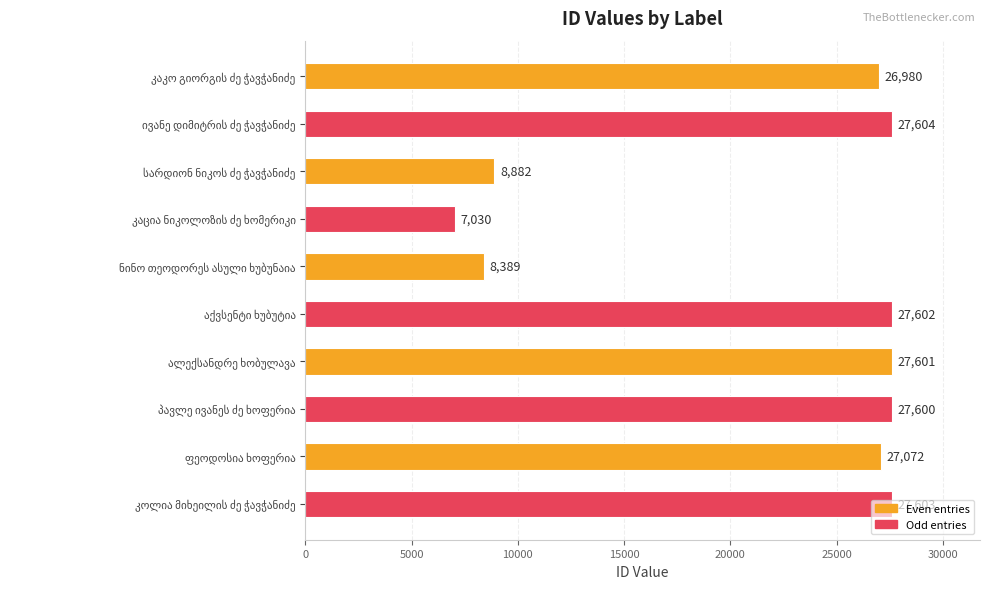

What is the value of the 5th bar from the top?

8389